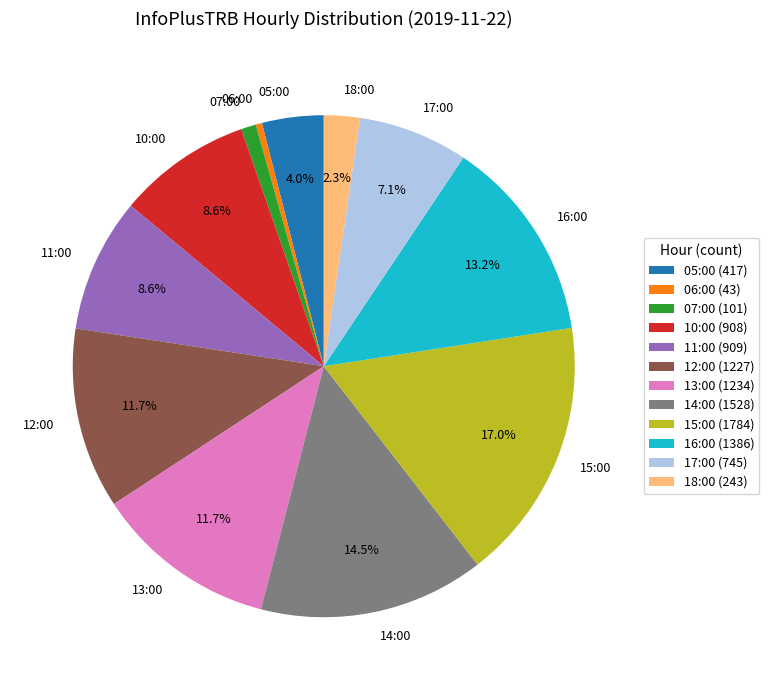

To the nearest percent, what portion does 16:00 represent?

13%